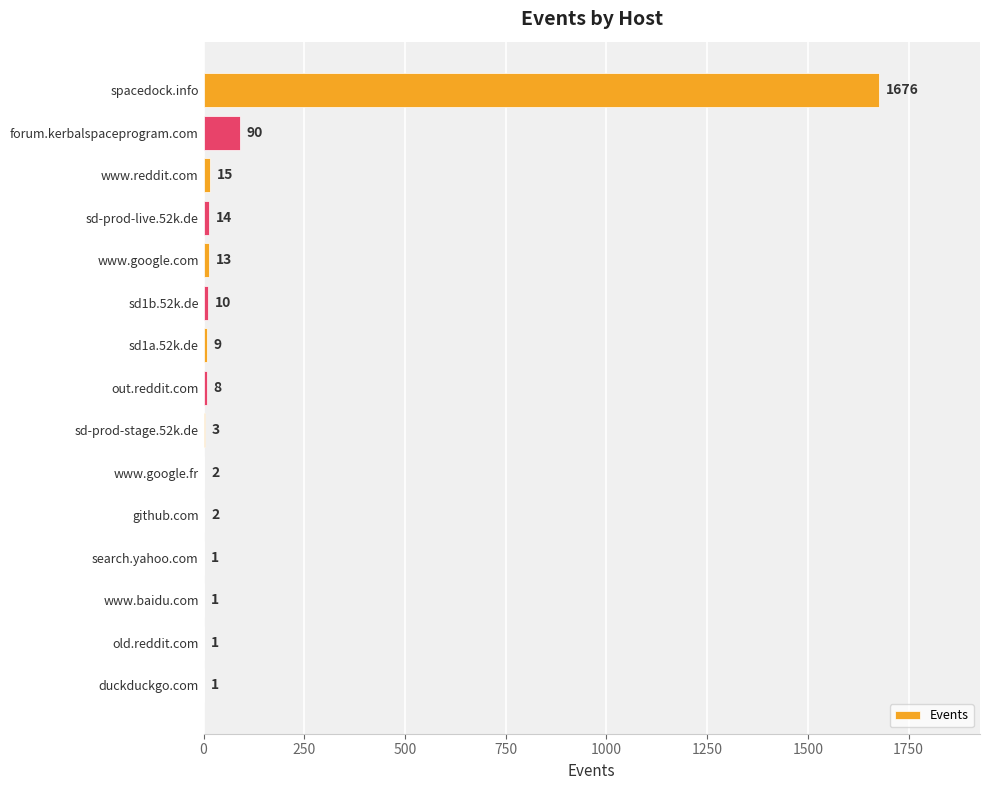

Which has a higher value, forum.kerbalspaceprogram.com or old.reddit.com?

forum.kerbalspaceprogram.com